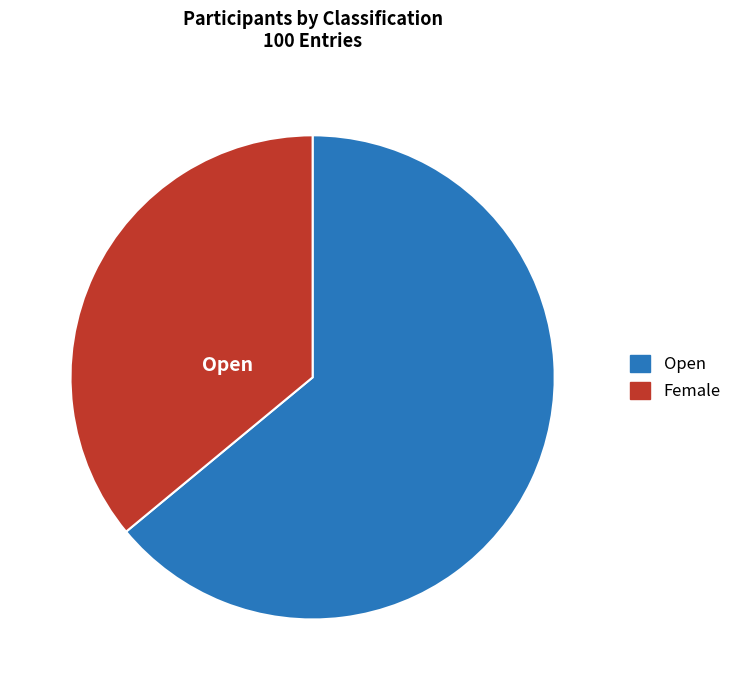

What is the smallest slice in the pie chart?

Female